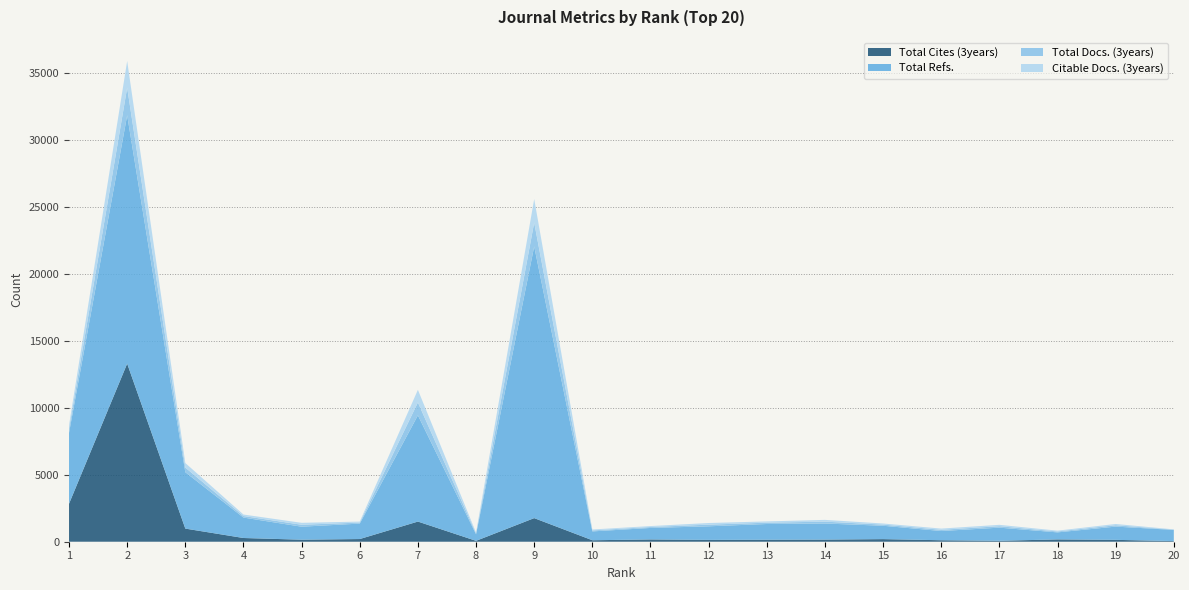

Reading right to left, list all the values displayed in this chart.

Total Cites (3years): 47	140	173	71	111	194	159	149	137	170	110	1763	67	1505	200	151	278	980	13299	2836
Total Refs.: 835	989	525	980	689	999	1201	1175	1014	859	661	20285	489	7932	1154	971	1526	4210	18543	5296
Total Docs. (3years): 20	101	67	107	91	86	139	98	124	70	74	1780	65	960	76	146	114	345	2059	289
Citable Docs. (3years): 20	96	62	104	91	82	133	95	123	70	69	1763	63	947	74	144	113	341	1995	282